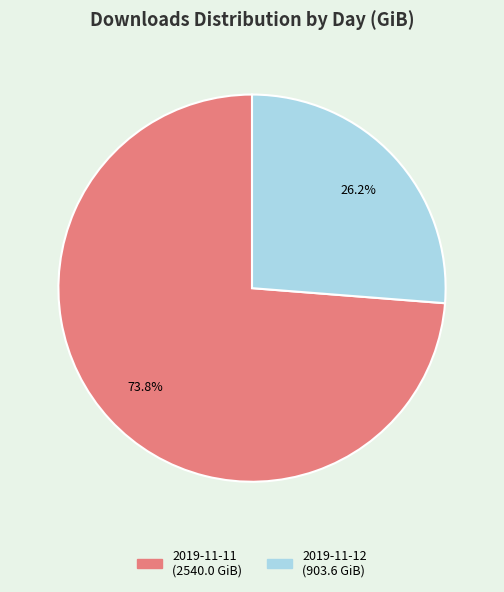

What is the largest slice in the pie chart?

2019-11-11